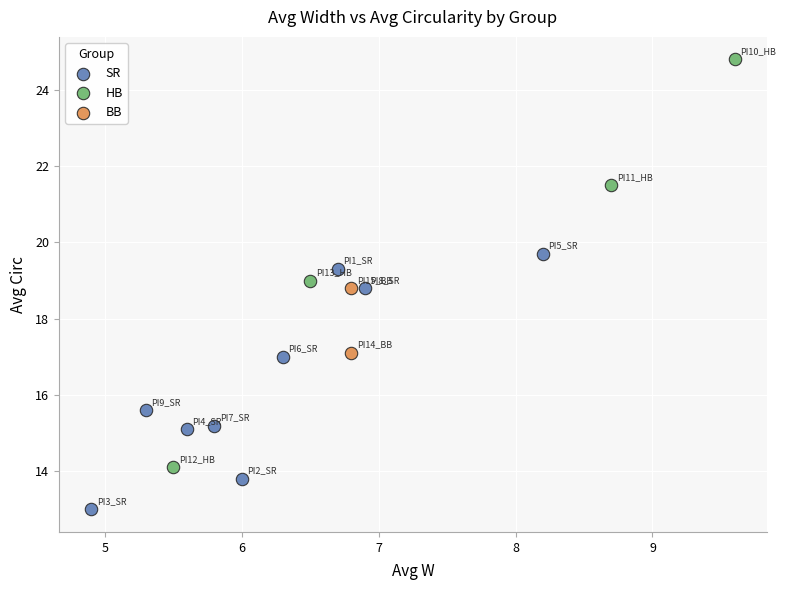

Which series reaches the minimum Y coordinate?

SR